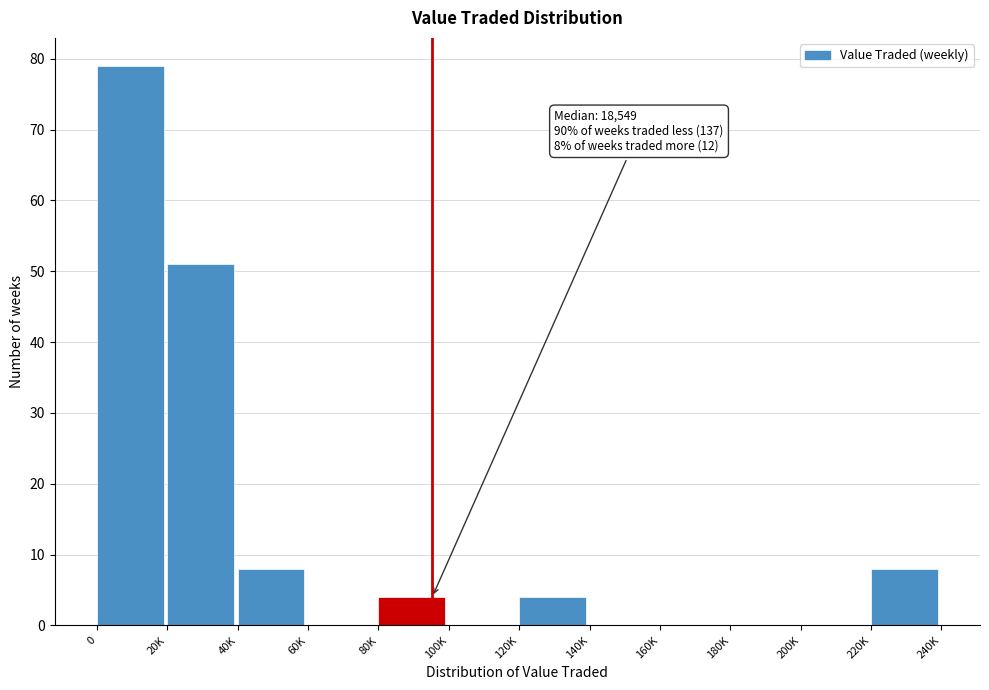

Reading right to left, extract all data points from this chart.

220K=8	200K=0	180K=0	160K=0	140K=0	120K=4	100K=0	80K=4	60K=0	40K=8	20K=51	0=79